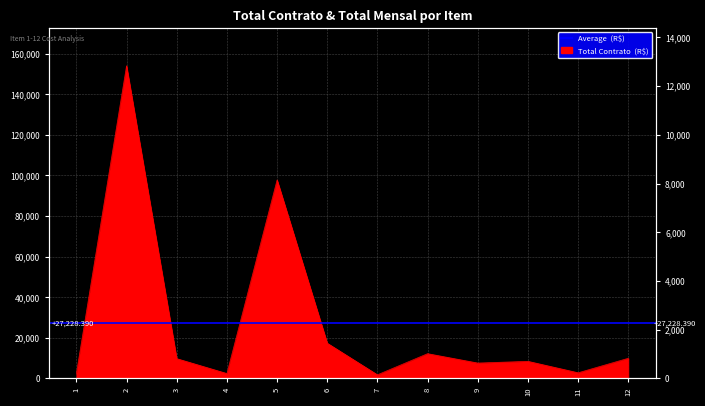

How many lines are shown in the chart?

2